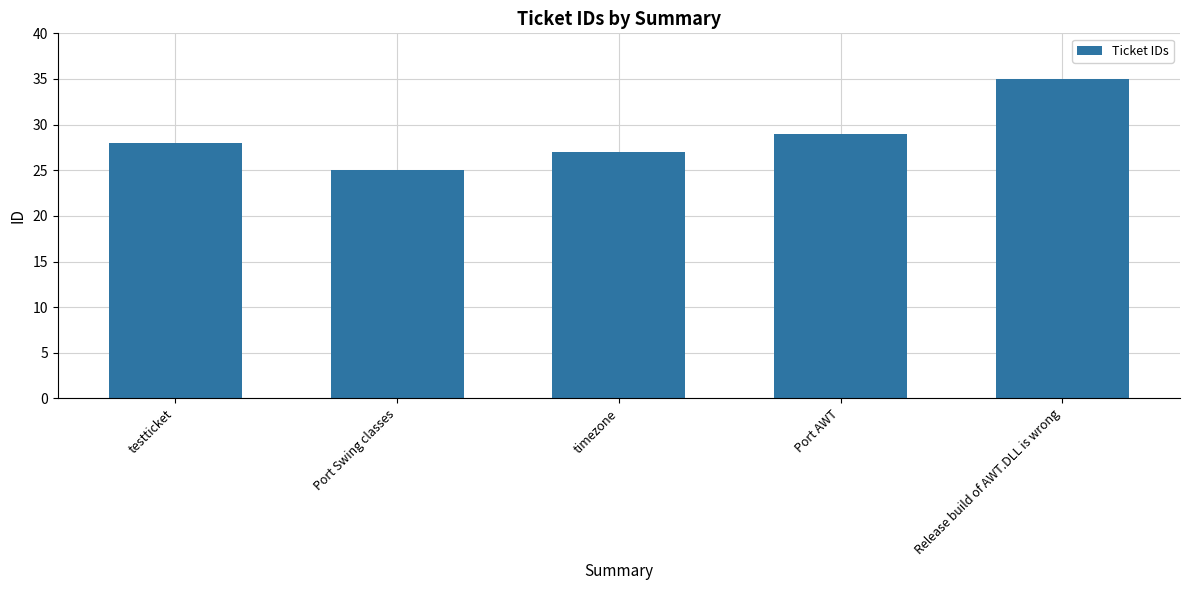

What is the difference between the values at timezone and Port AWT?

2